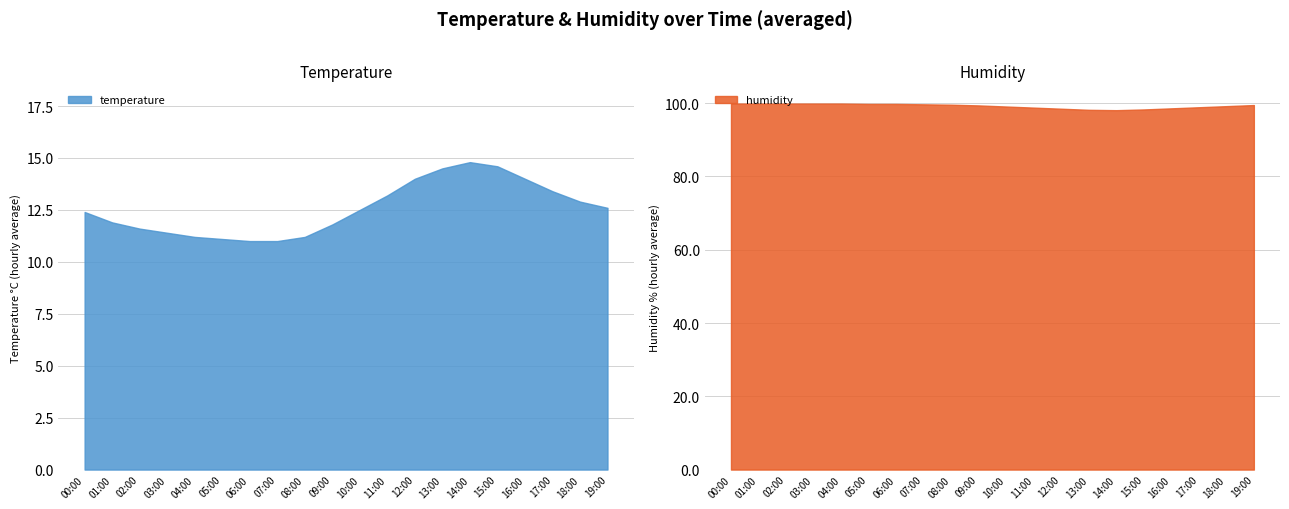

True or false: humidity and temperature intersect in this chart.

False